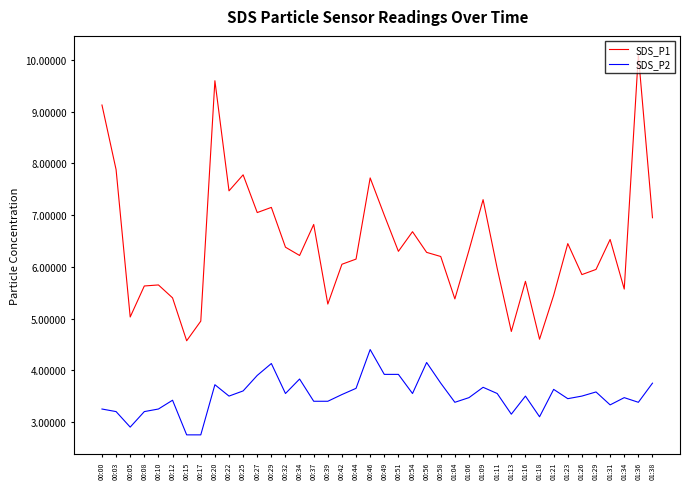

What is the sum of all SDS_P1 values?

257.3